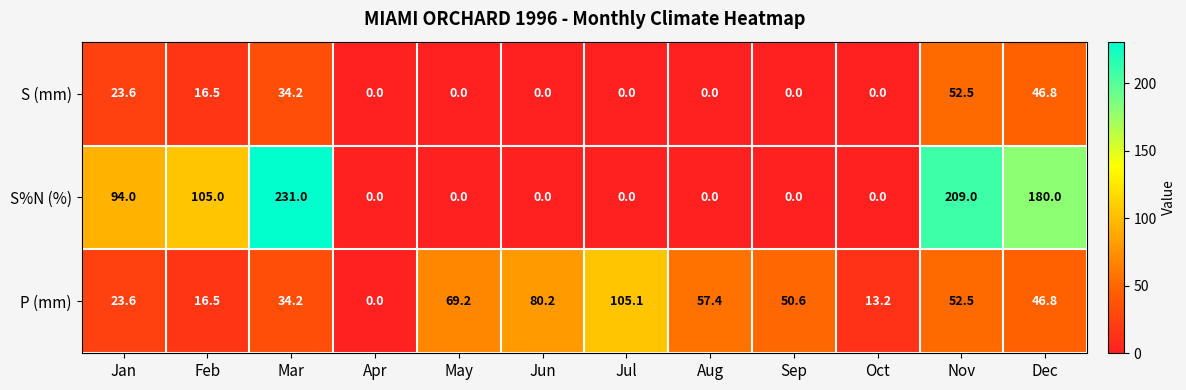

Which series changed the most between May and Jul?

P (mm)